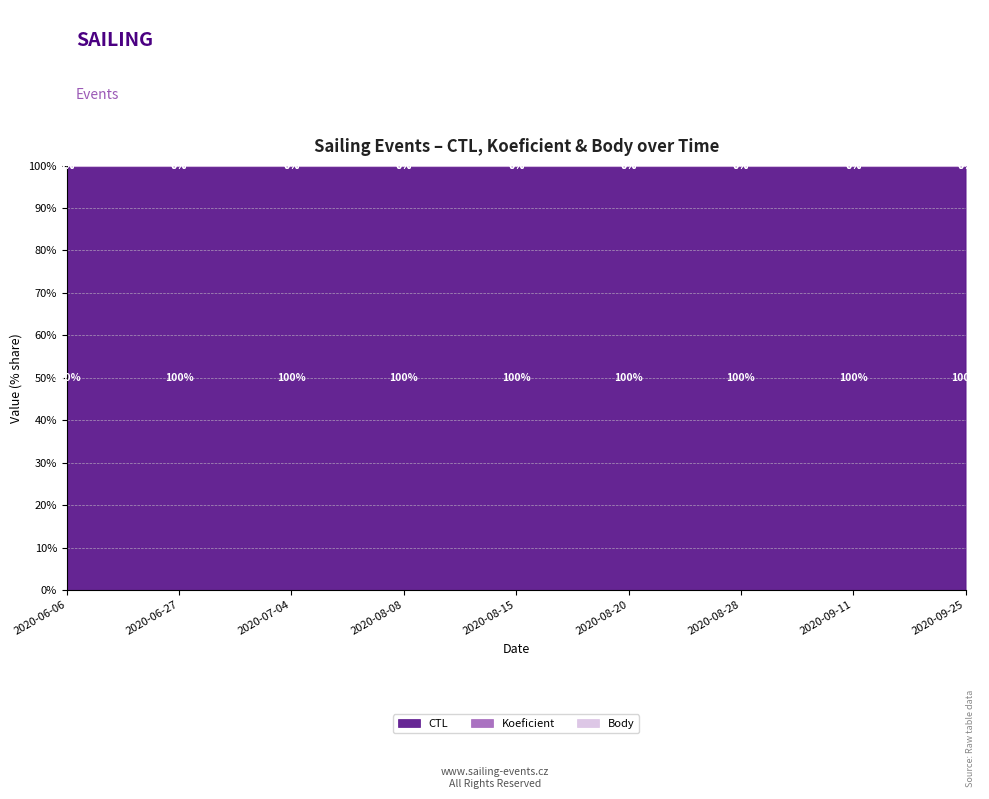

At which category does Body reach its first local valley?

2020-07-04